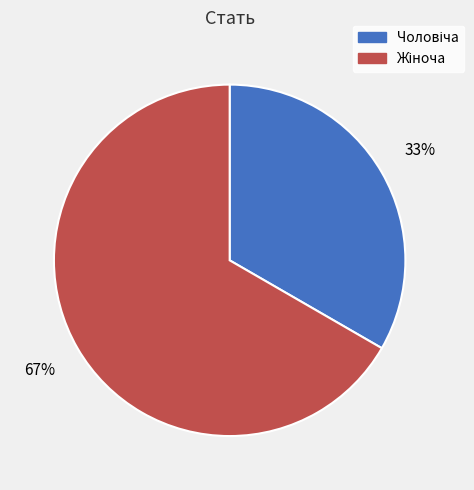

To the nearest percent, what is the average slice percentage?

50%